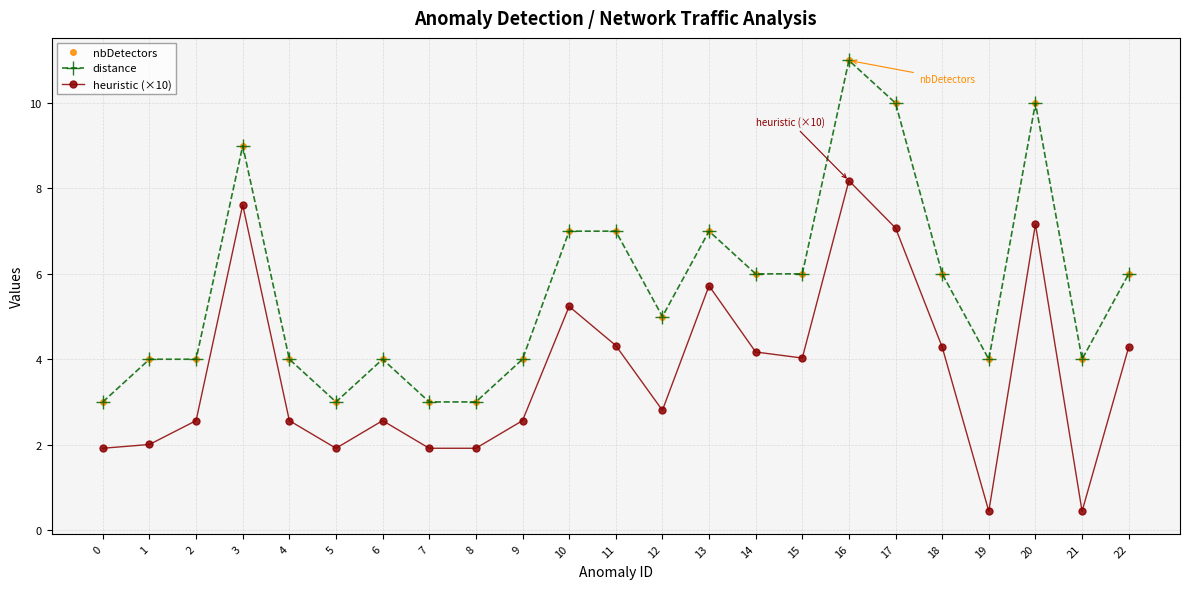

What is the value of the heuristic (×10) point at the 21st from the left?

7.2